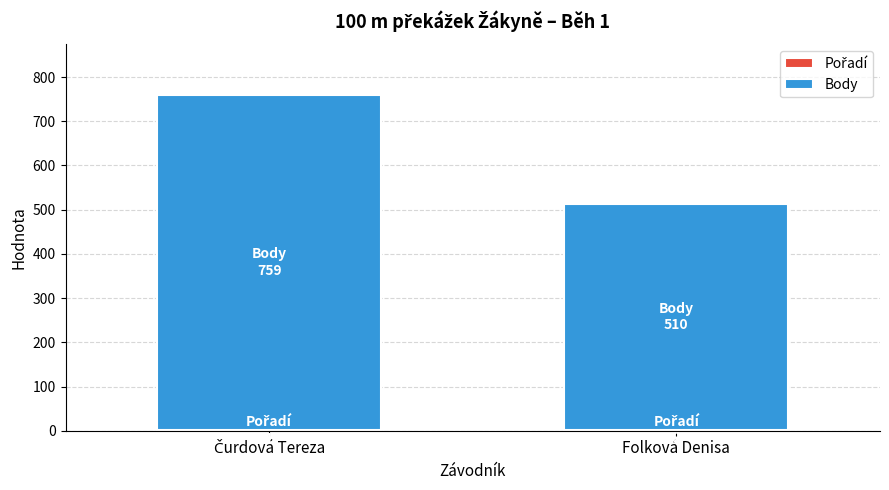

Are the bars grouped side by side (vs. stacked)?

No